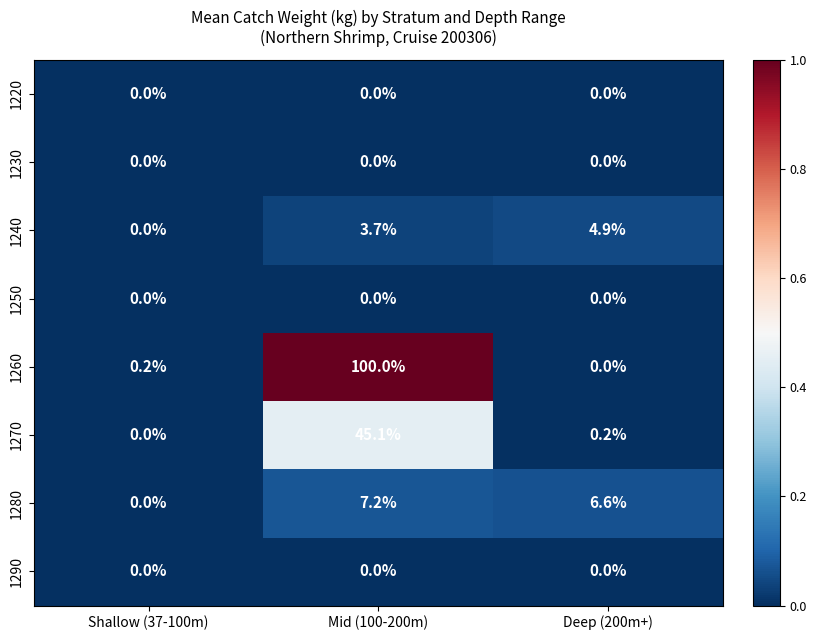

Count the number of categories in the chart.

3